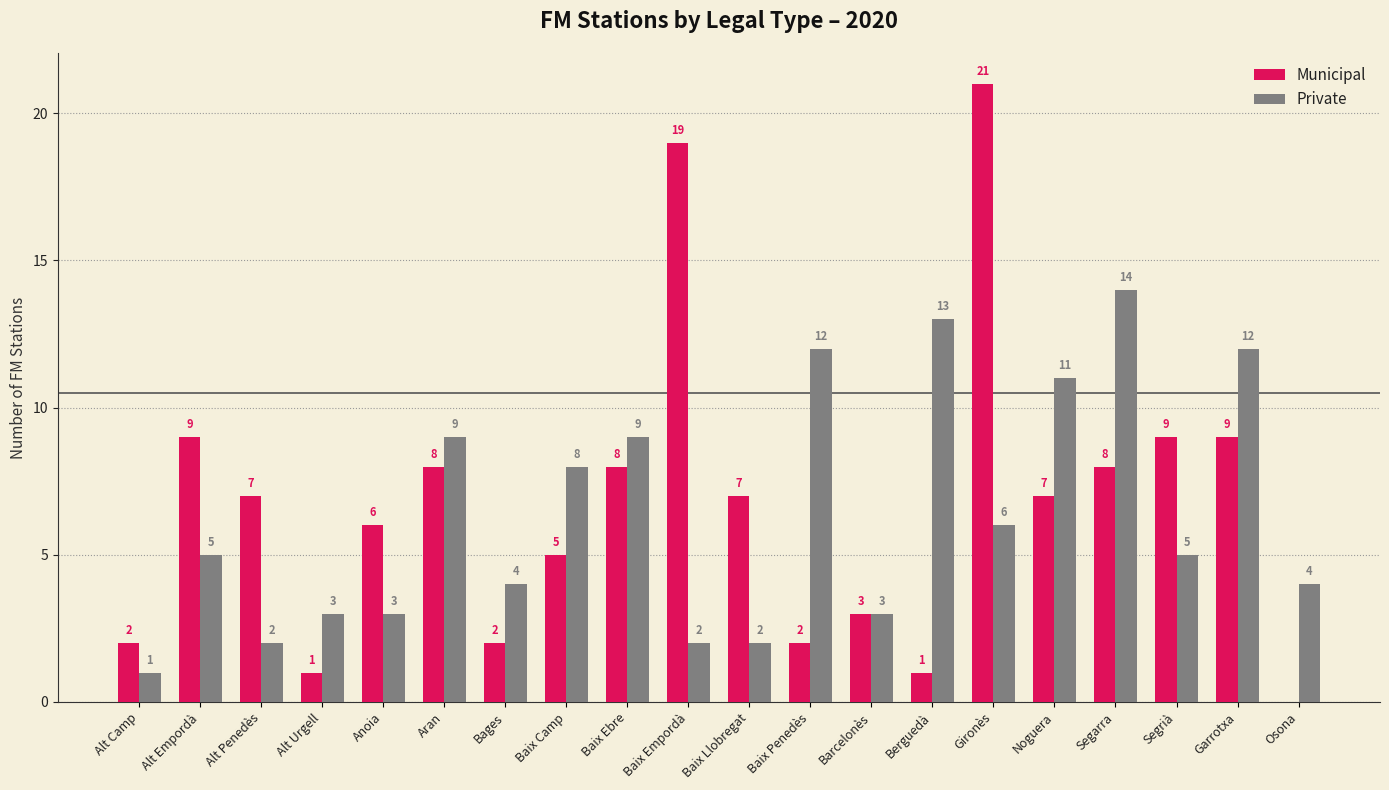

What is the total value across all series at Anoia?

9